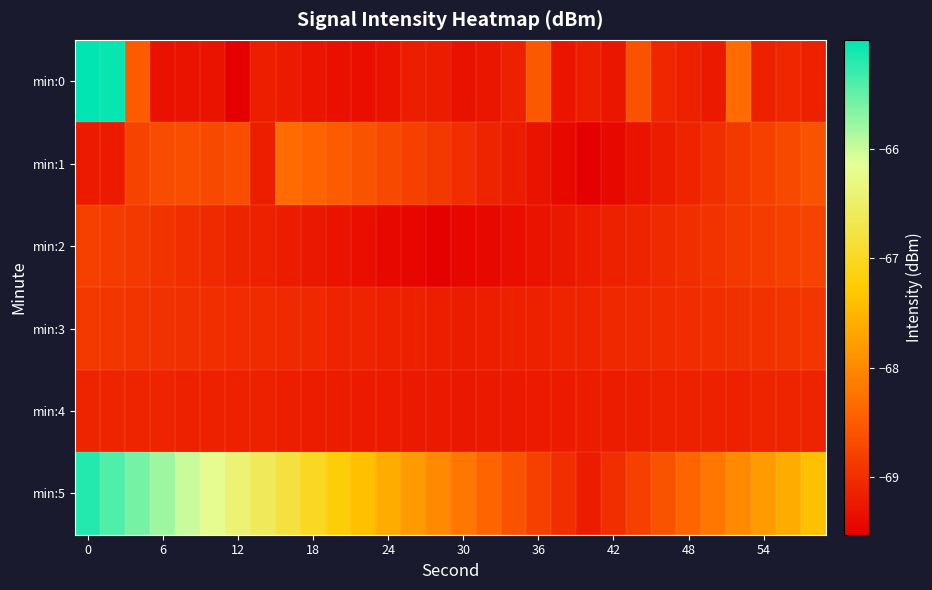

Which series has the largest total across all categories?

min:5